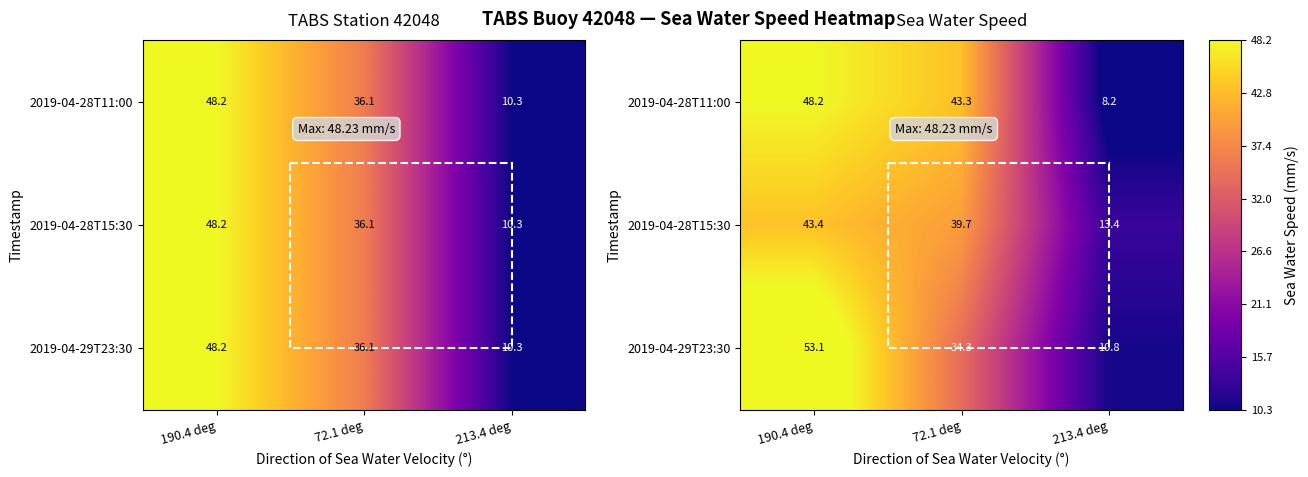

What is the difference between the maximum and second lowest values in the 2019-04-28T15:30 series?

3.7